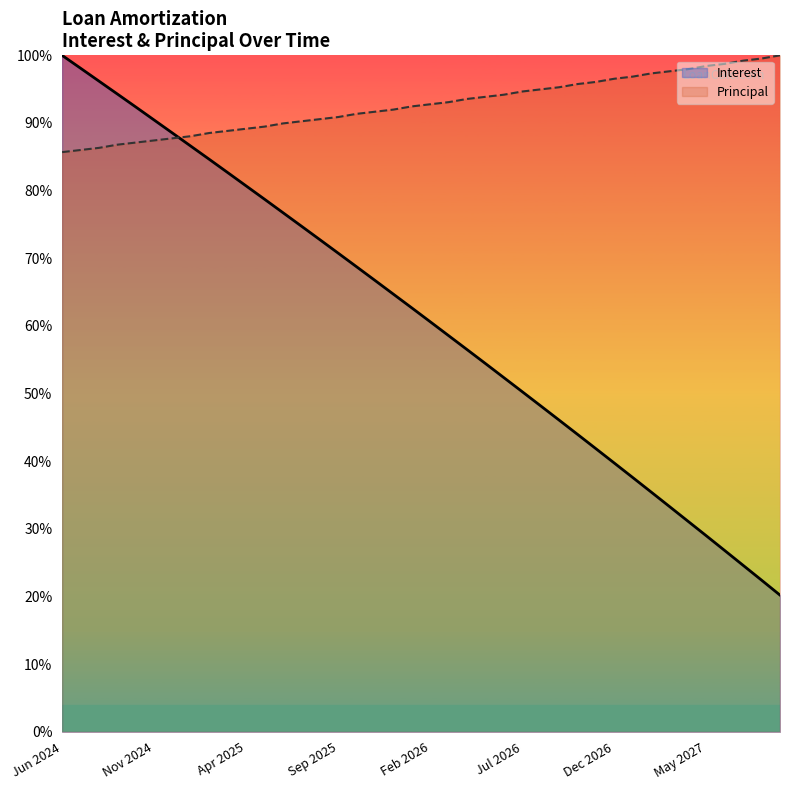

What is the highest value of the Principal series?

100.0